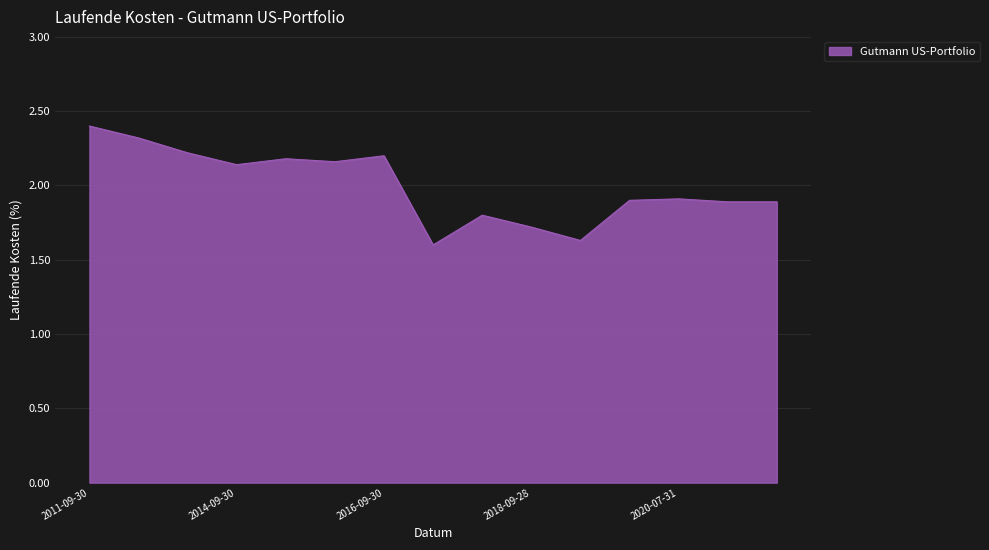

What is the smallest value displayed?

1.6